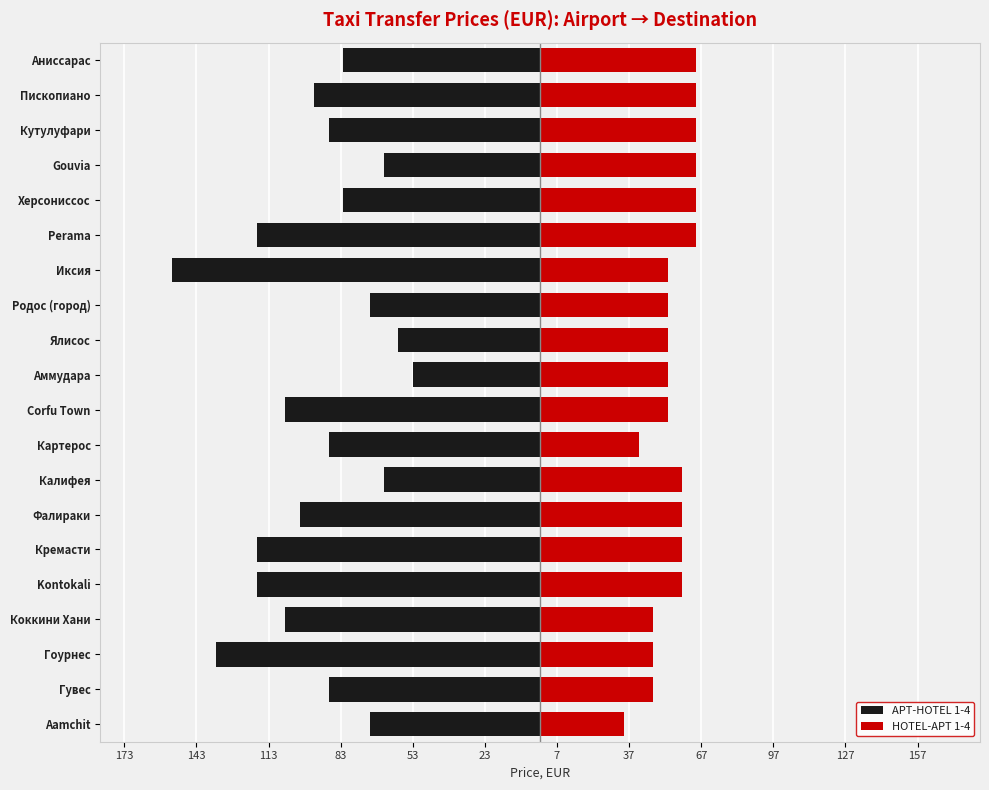

What are all the series names shown in the legend?

APT-HOTEL 1-4, HOTEL-APT 1-4